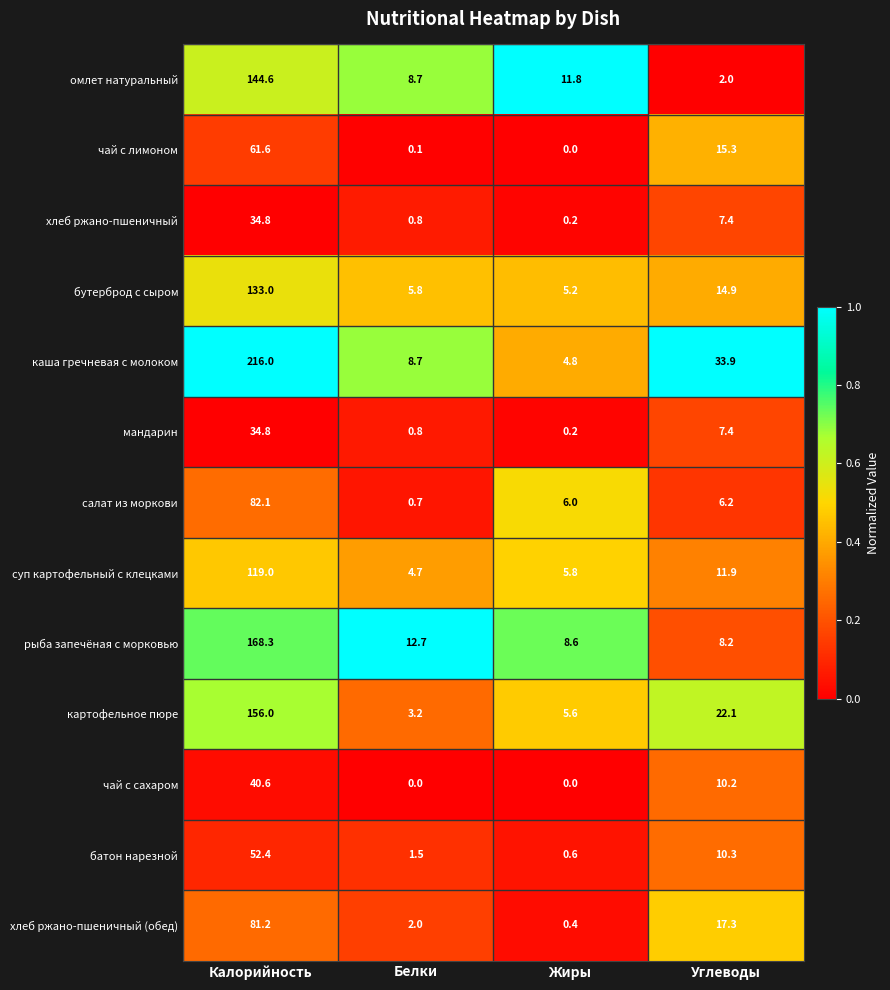

What is the difference between the highest and lowest values at Белки?

12.7